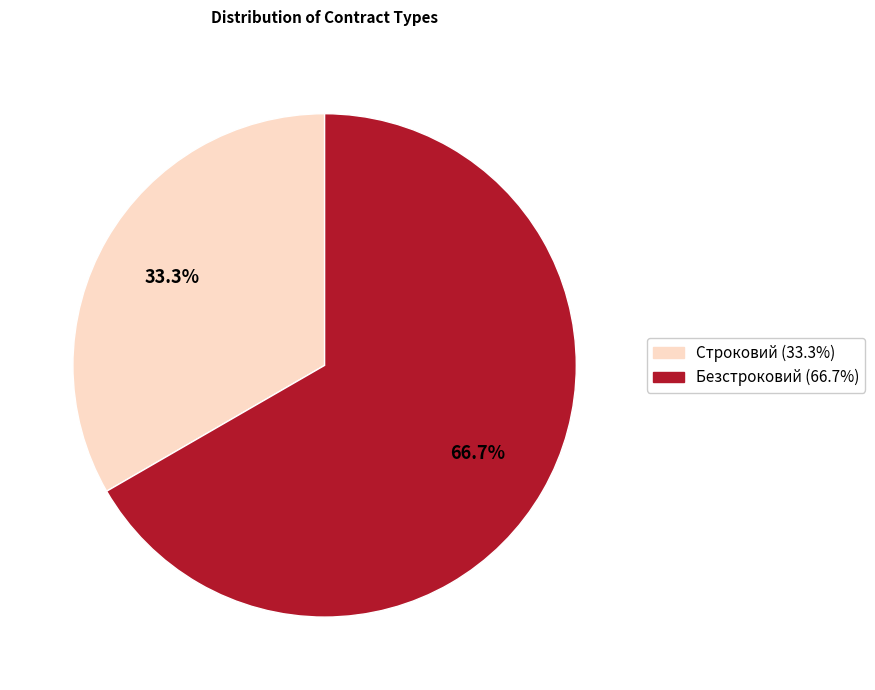

What percentage is NOT represented by Строковий?

66.7%